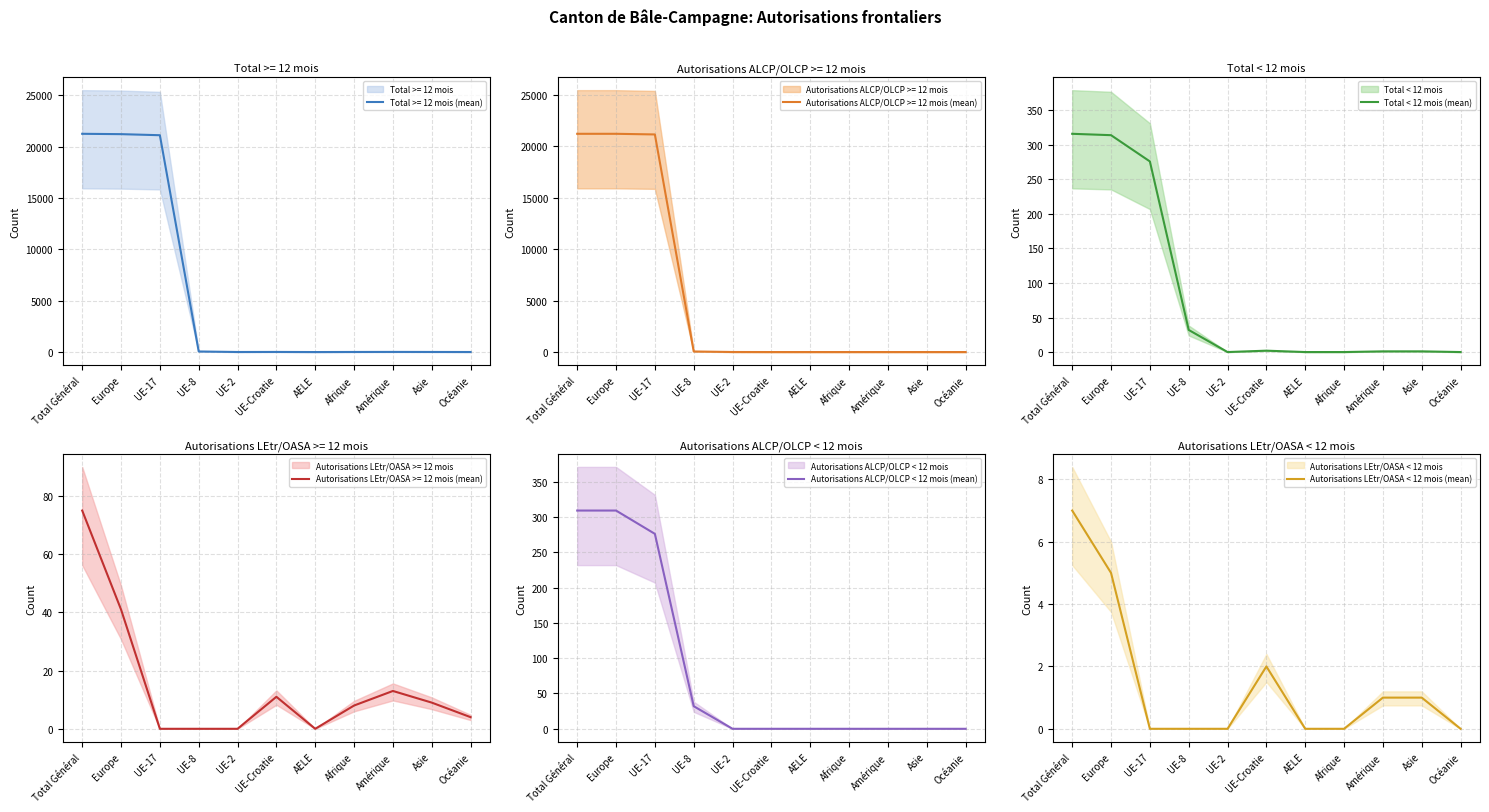

True or false: Autorisations LEtr/OASA < 12 mois (mean) and Autorisations ALCP/OLCP < 12 mois (mean) cross at least once.

False